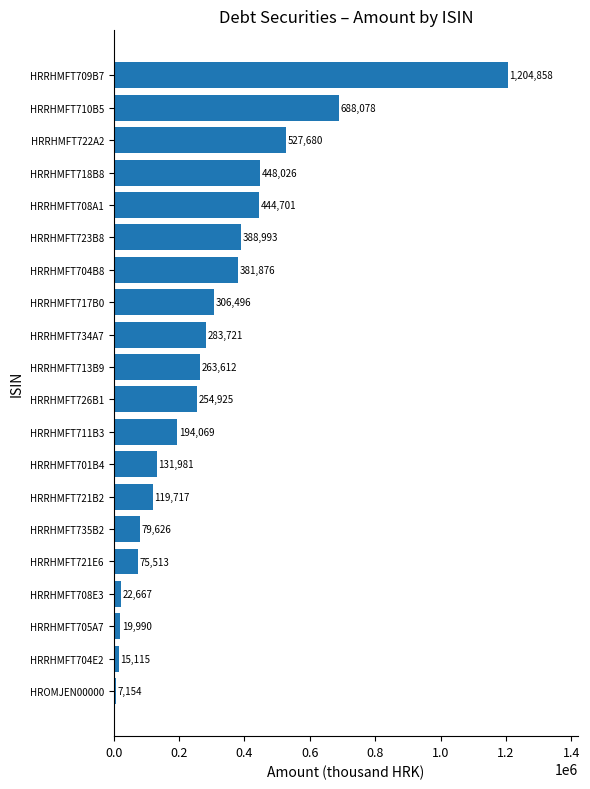

What is the maximum value shown in the chart?

1204858